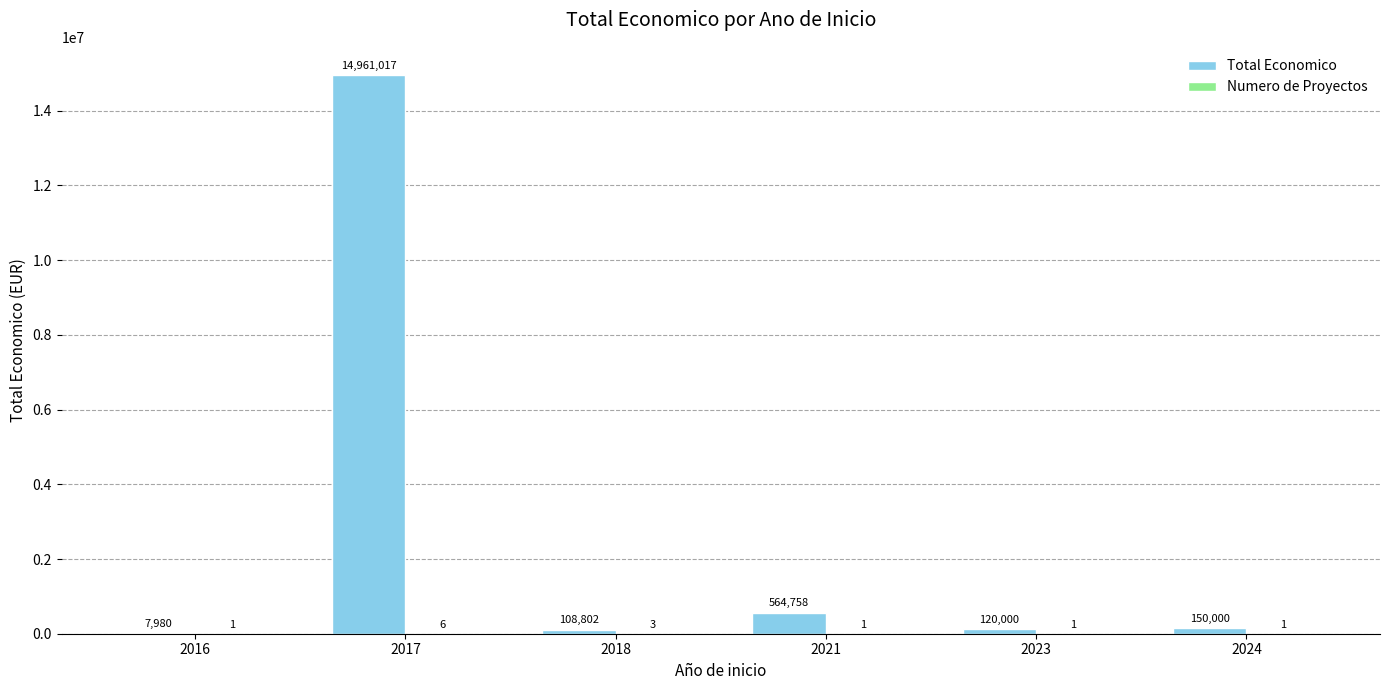

What is the sum of all Total Economico values?

15912557